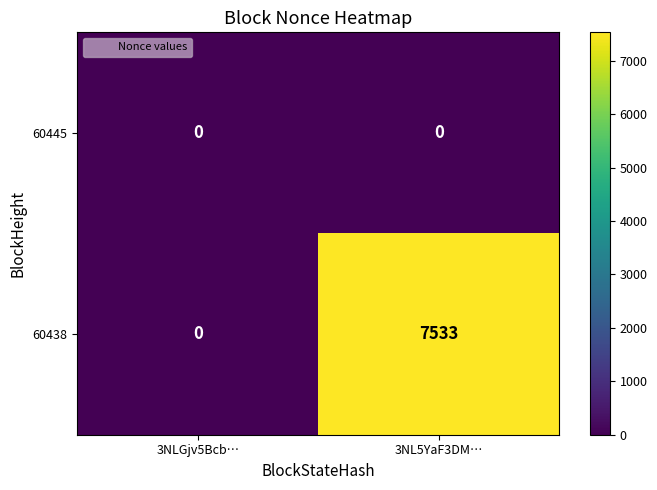

Between 3NLGjv5Bcb… and 3NL5YaF3DM…, which series saw the biggest shift?

60438